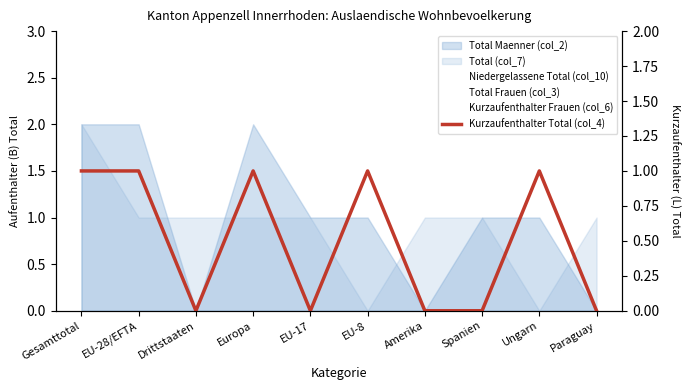

True or false: Kurzaufenthalter Frauen (col_6) and Kurzaufenthalter Total (col_4) cross at least once.

False